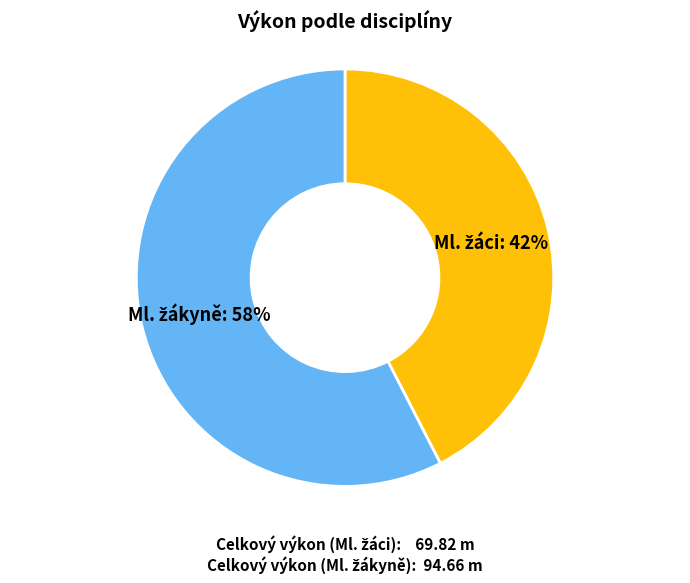

To the nearest percent, what is the average slice percentage?

50%